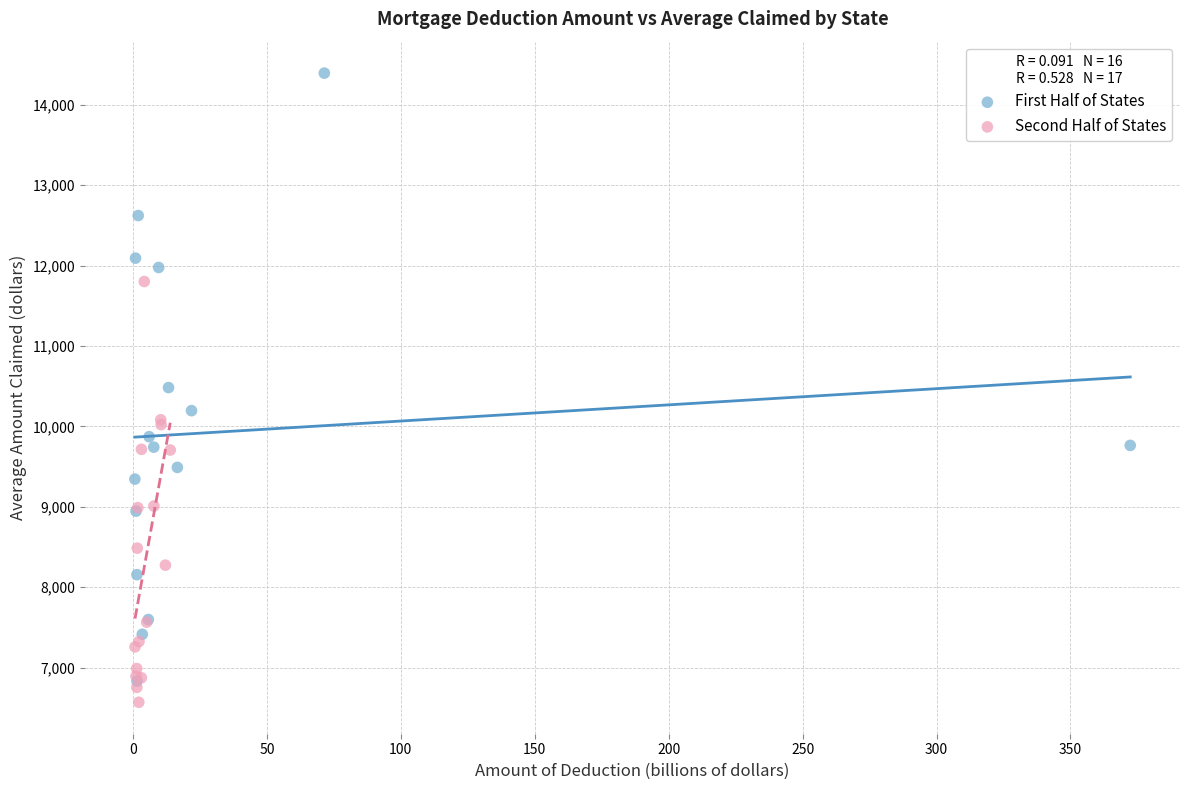

Which series reaches the minimum Y coordinate?

Second Half of States